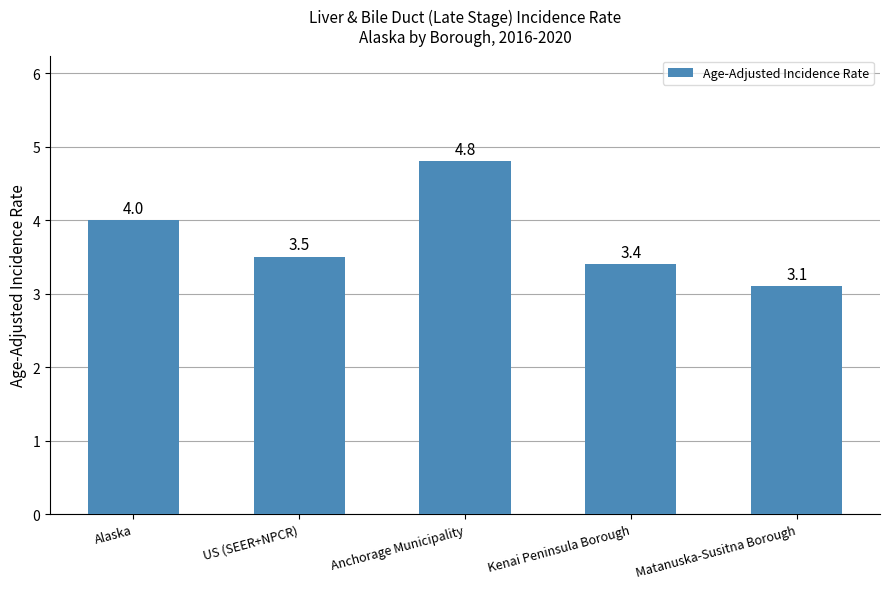

Rank the categories by value from lowest to highest.

Matanuska-Susitna Borough, Kenai Peninsula Borough, US (SEER+NPCR), Alaska, Anchorage Municipality